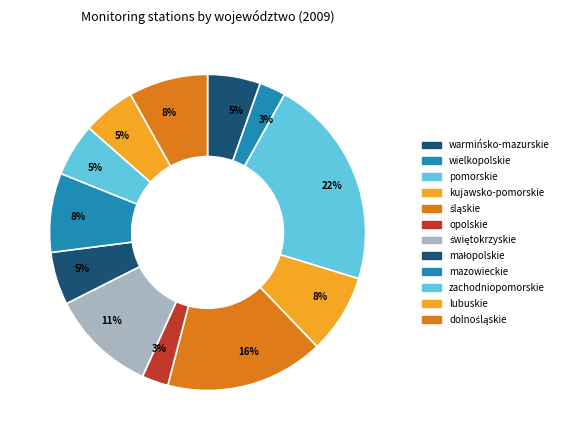

How many slices are in this pie chart?

12